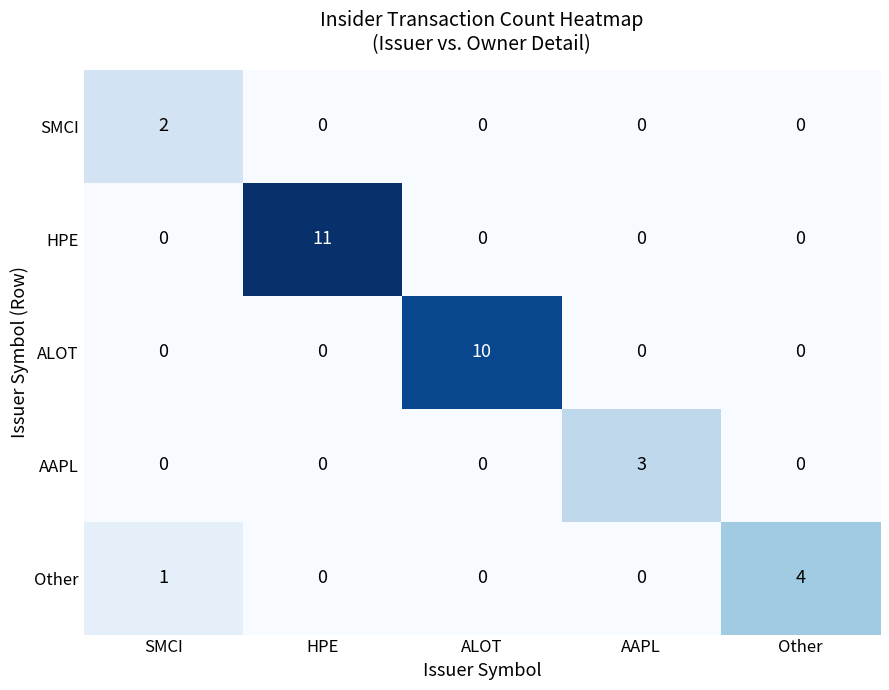

Where is Other nearest to the value 2?

SMCI